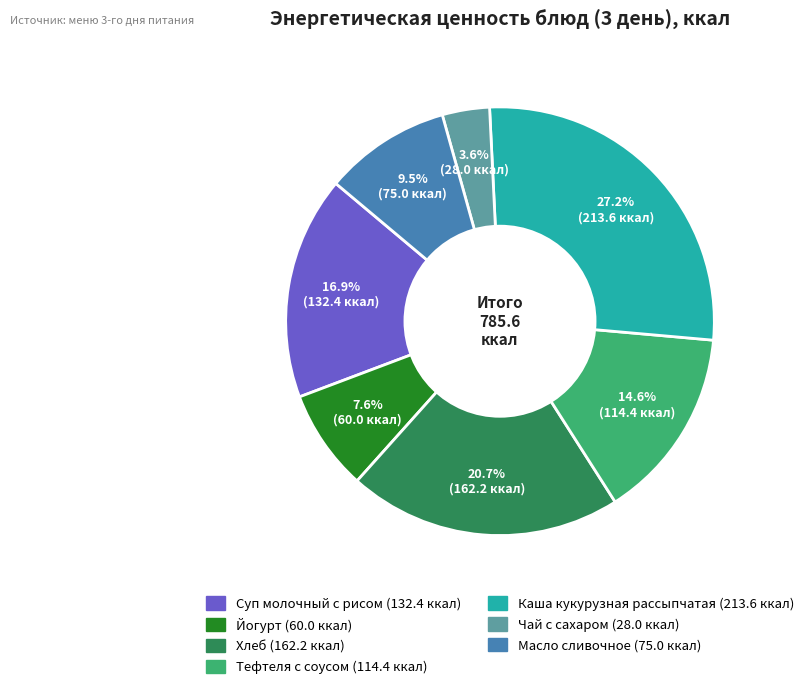

Between Суп молочный с рисом and Чай с сахаром, which is larger?

Суп молочный с рисом